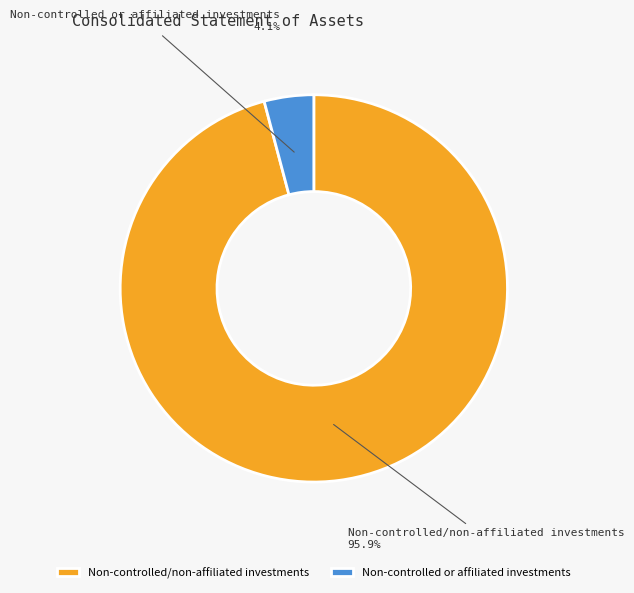

What percentage is the Non-controlled or affiliated investments slice, to the nearest percent?

4%